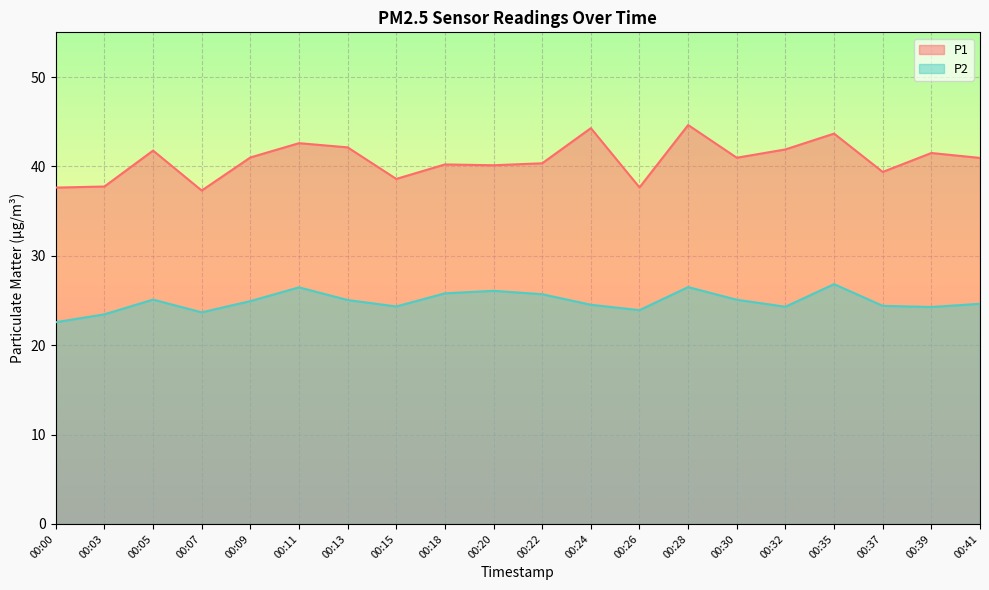

What are all the series names shown in the legend?

P1, P2